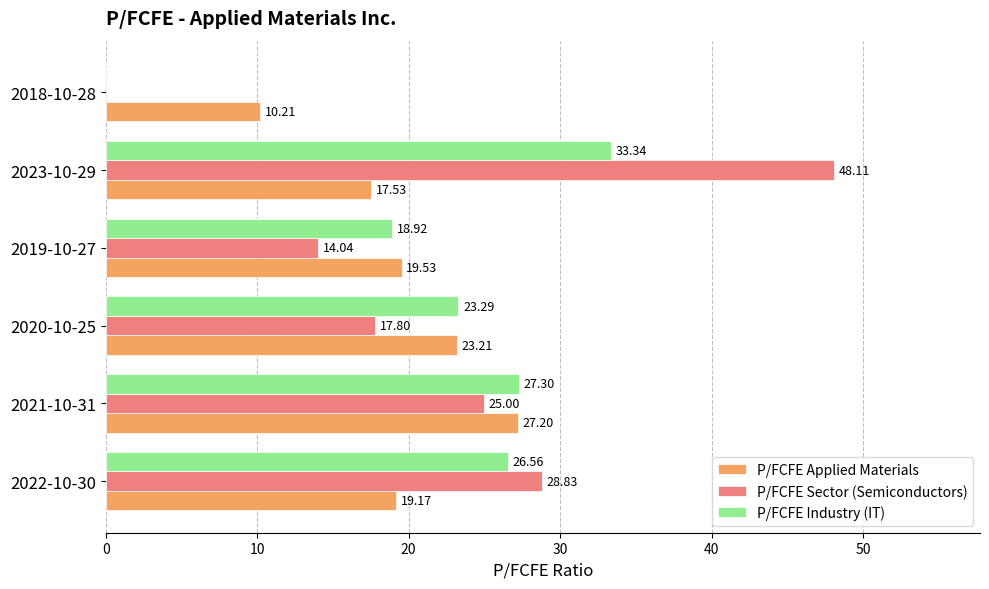

Which series changed the most between 2021-10-31 and 2019-10-27?

P/FCFE Sector (Semiconductors)